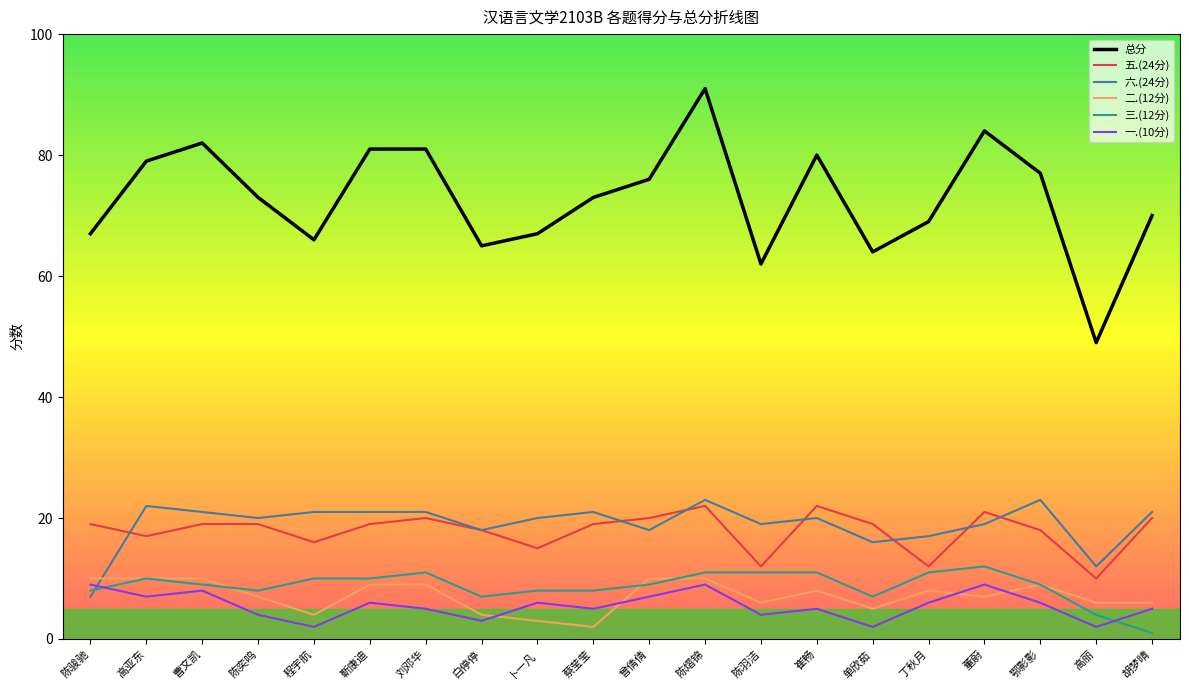

The value of 五.(24分) at 高亚东 is 30. True or false?

False